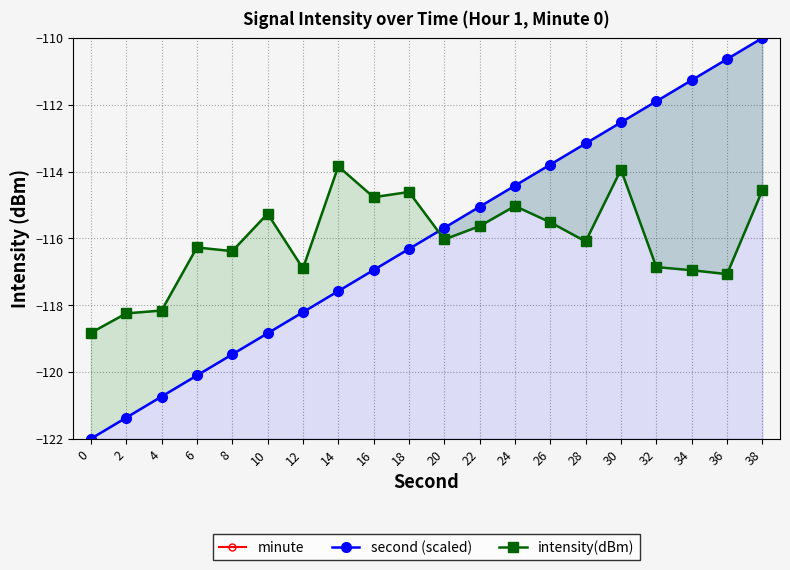

True or false: intensity(dBm) has more than 1 interior local peaks.

True